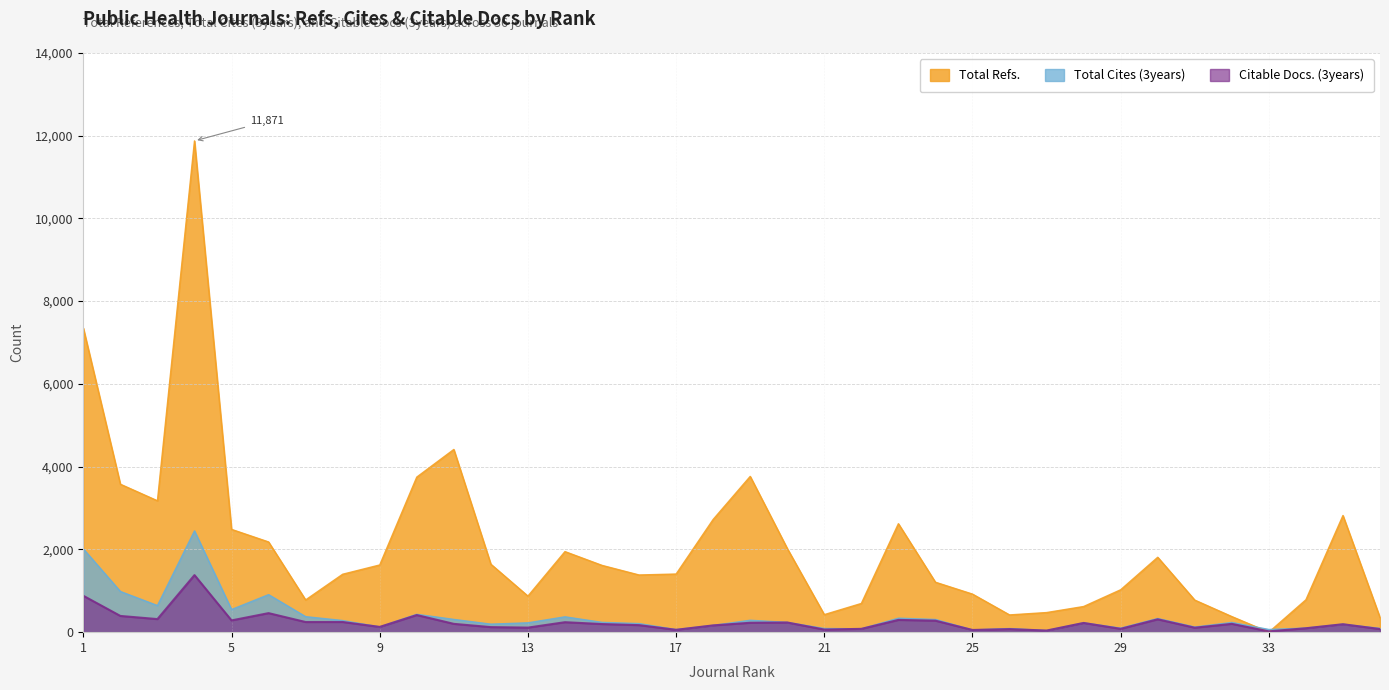

What is the value of the Total Refs. point at the 11th from the left?

4415